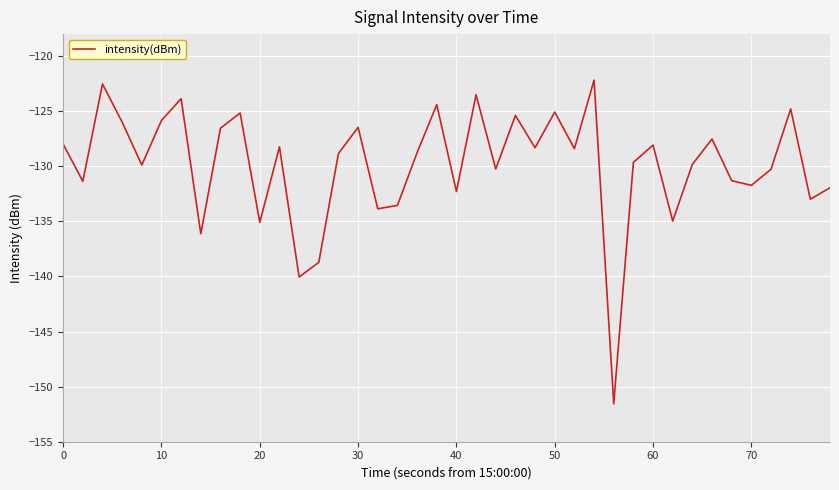

What is the minimum value shown in the chart?

-151.6